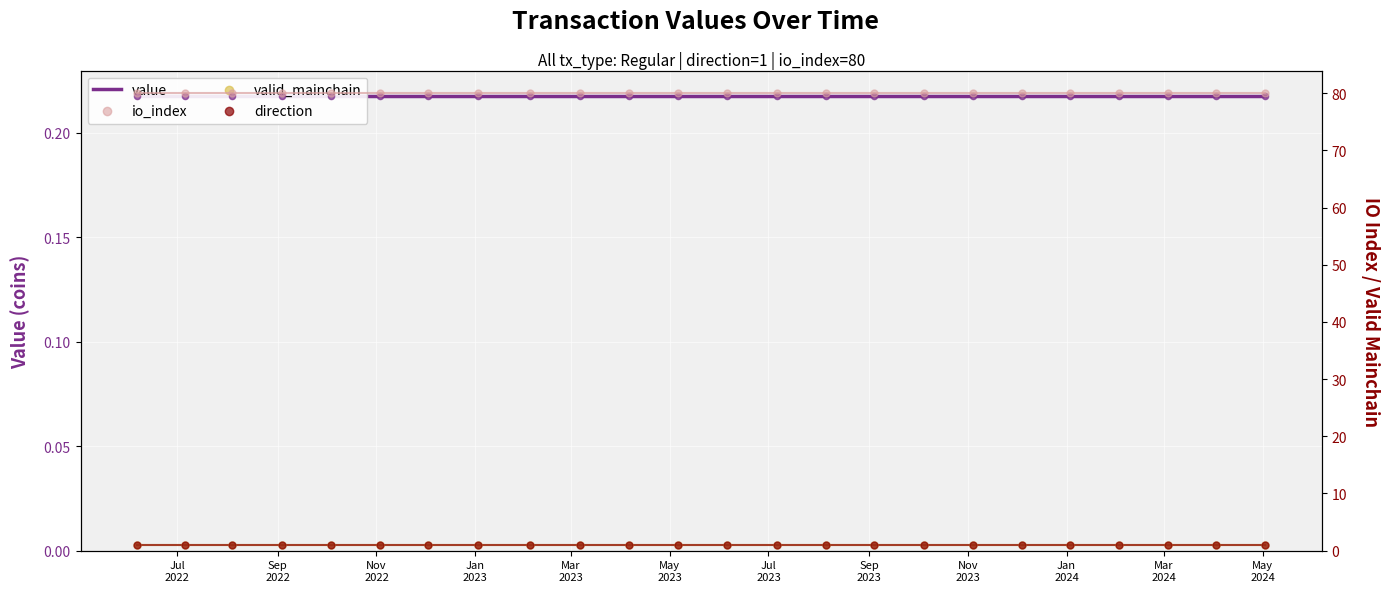

Which series has the largest total across all categories?

io_index